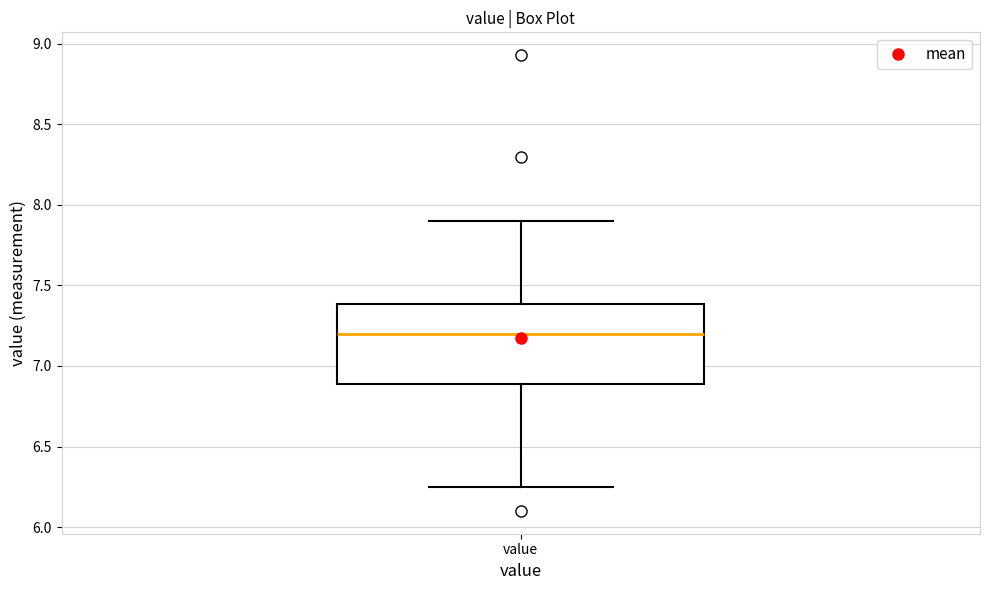

Transcribe this box plot: give where the median line is, the range the box spans, and where the two whiskers end, as read against the y-axis. The values are not printed on the chart, so give them approximately, as read against the axis.

median 7.20, box 6.90 to 7.40, whiskers 6.25 to 7.90